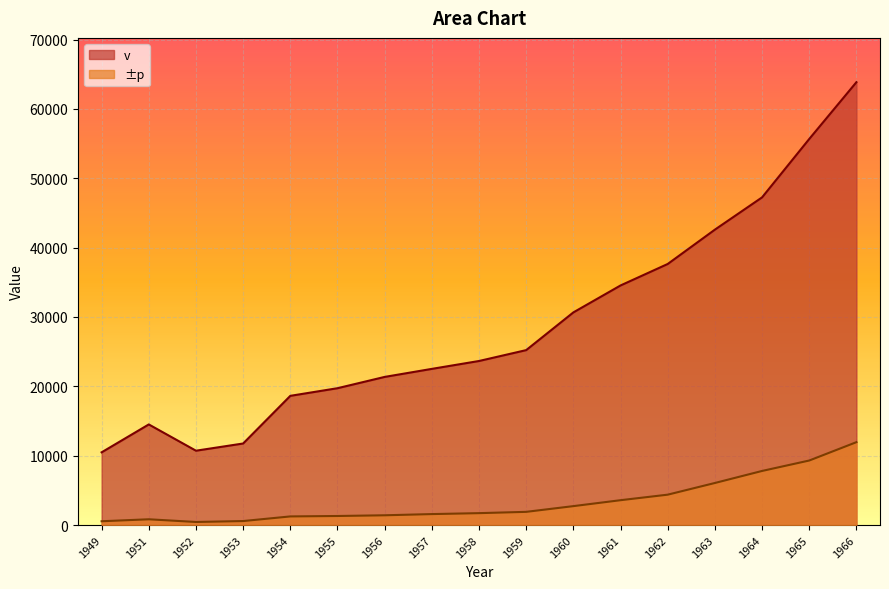

The v series shows 47241 at 1964. True or false?

True